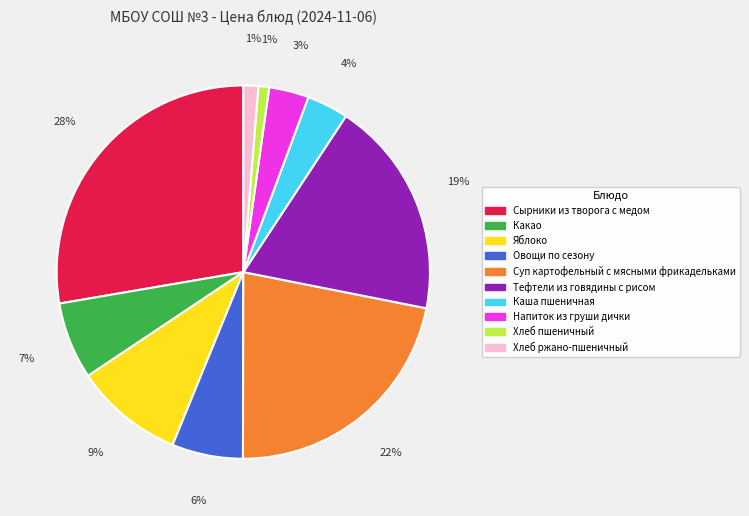

Do Овощи по сезону and Сырники из творога с медом together represent more than half of the pie?

No